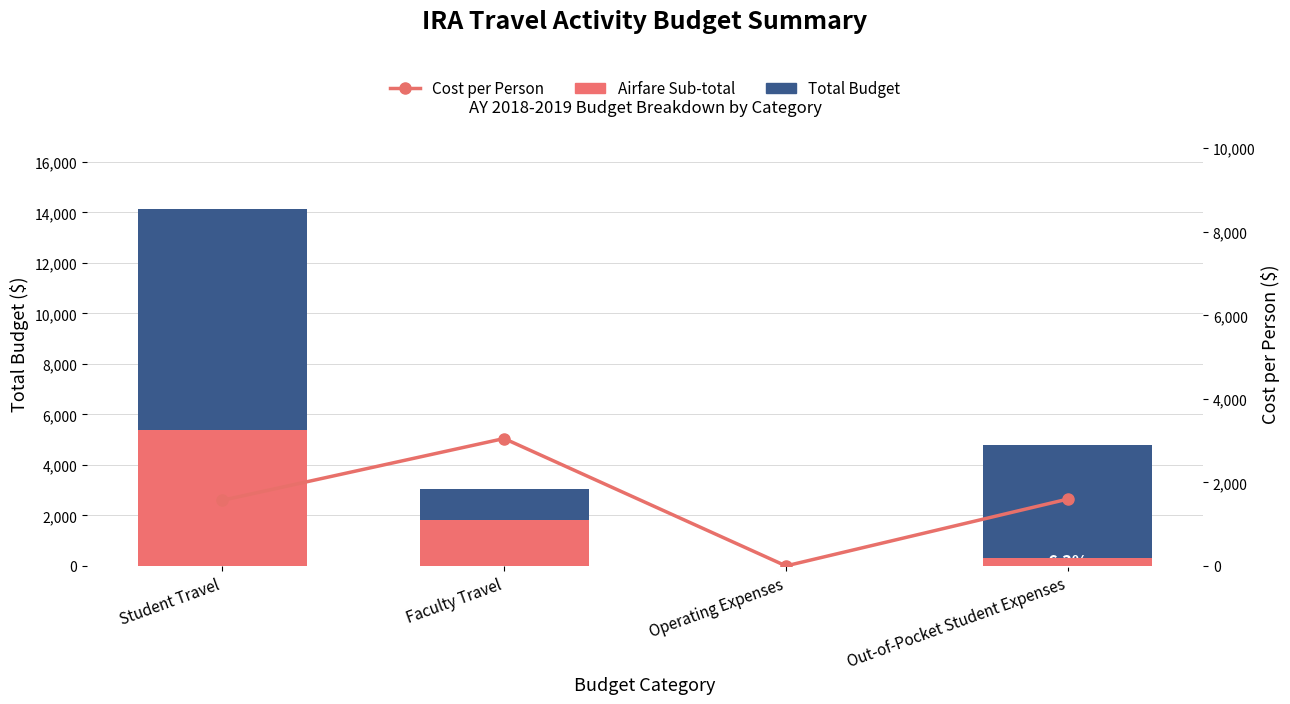

Between Student Travel and Faculty Travel, which series saw the biggest shift?

Total Budget